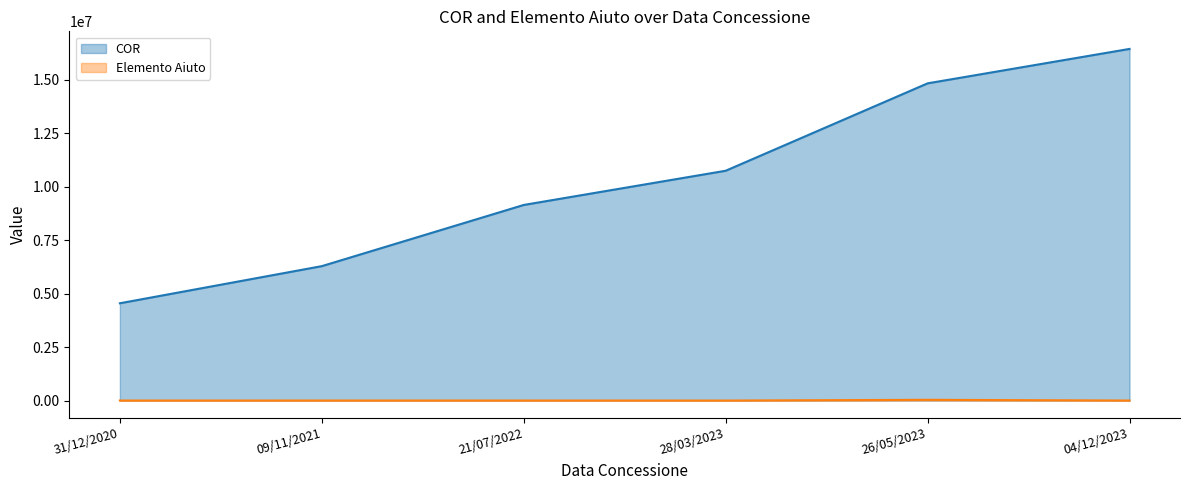

What is the total value across all series at 21/07/2022?

9151197